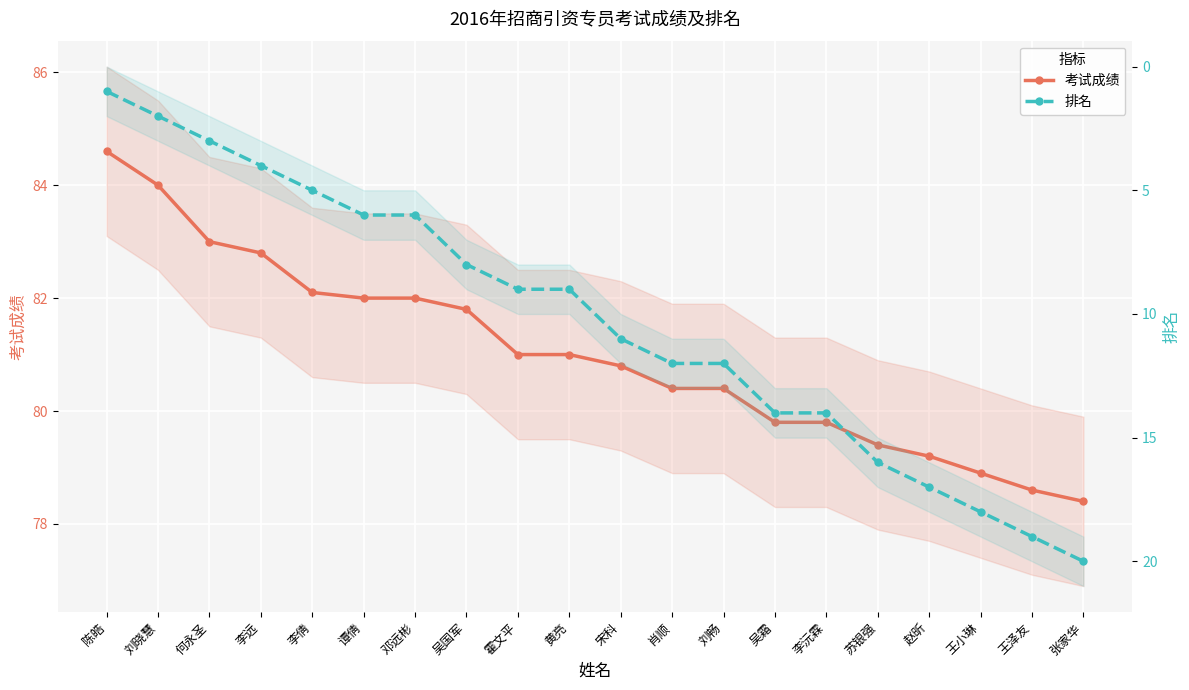

Which has a higher value, 王小琳 or 陈皓?

陈皓